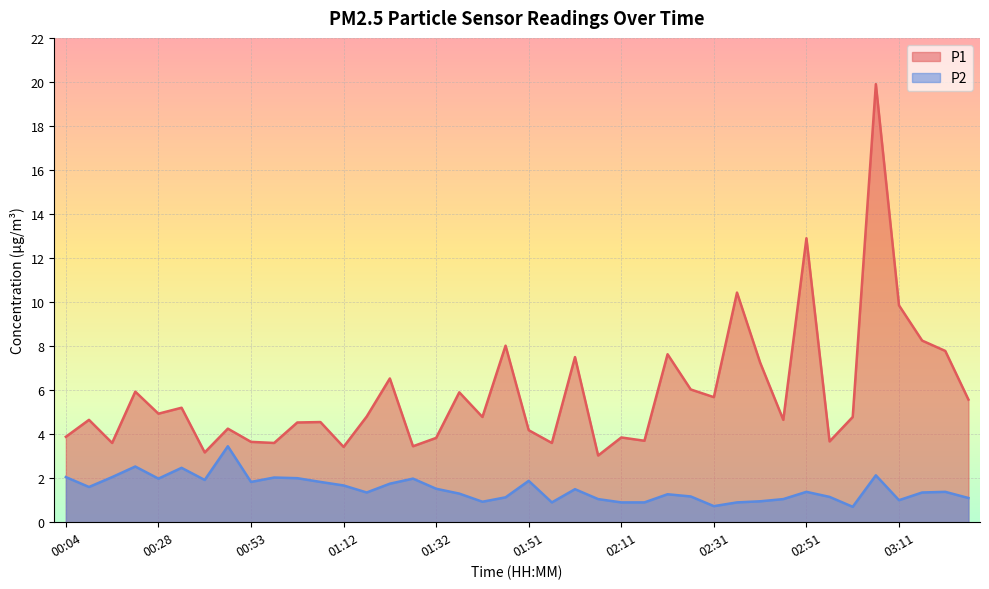

Reading right to left, extract all data points from this chart.

P1: 03:25=5.6	03:20=7.8	03:15=8.2	03:11=9.8	03:06=19.9	03:01=4.8	02:56=3.7	02:51=12.9	02:46=4.7	02:41=7.2	02:36=10.4	02:31=5.7	02:26=6.0	02:21=7.6	02:16=3.7	02:11=3.9	02:06=3.0	02:01=7.5	01:56=3.6	01:51=4.2	01:46=8.0	01:41=4.8	01:37=5.9	01:32=3.8	01:27=3.5	01:22=6.5	01:17=4.8	01:12=3.4	01:07=4.5	01:02=4.5	00:58=3.6	00:53=3.6	00:43=4.2	00:38=3.2	00:33=5.2	00:28=4.9	00:24=5.9	00:19=3.6	00:14=4.7	00:04=3.9
P2: 03:25=1.1	03:20=1.4	03:15=1.4	03:11=1.0	03:06=2.1	03:01=0.7	02:56=1.1	02:51=1.4	02:46=1.1	02:41=0.9	02:36=0.9	02:31=0.7	02:26=1.2	02:21=1.3	02:16=0.9	02:11=0.9	02:06=1.1	02:01=1.5	01:56=0.9	01:51=1.9	01:46=1.1	01:41=0.9	01:37=1.3	01:32=1.5	01:27=2.0	01:22=1.8	01:17=1.4	01:12=1.7	01:07=1.8	01:02=2.0	00:58=2.0	00:53=1.8	00:43=3.5	00:38=1.9	00:33=2.5	00:28=2.0	00:24=2.5	00:19=2.0	00:14=1.6	00:04=2.0